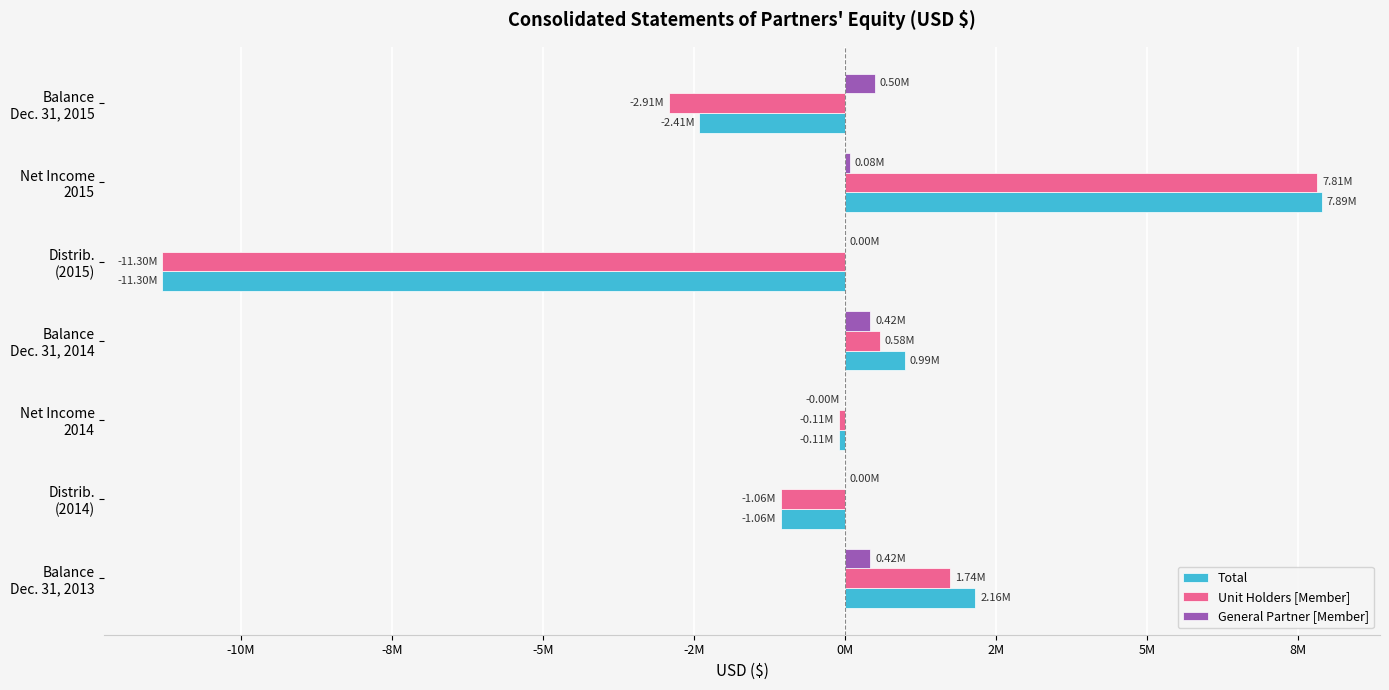

What are all the series names shown in the legend?

Total, Unit Holders [Member], General Partner [Member]